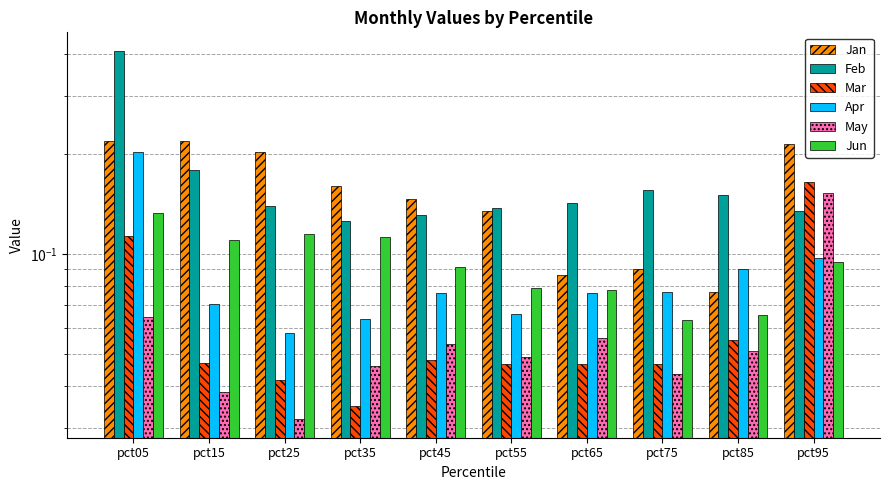

What is the maximum value shown in the chart?

0.4